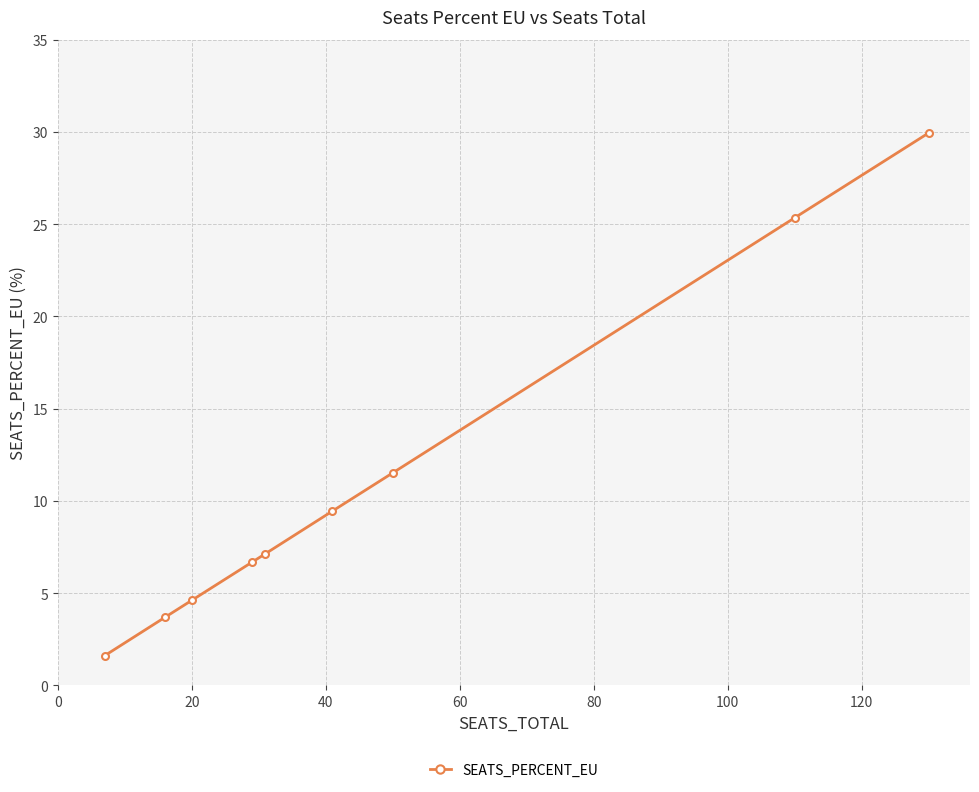

What is the difference between the maximum and minimum values?

28.3